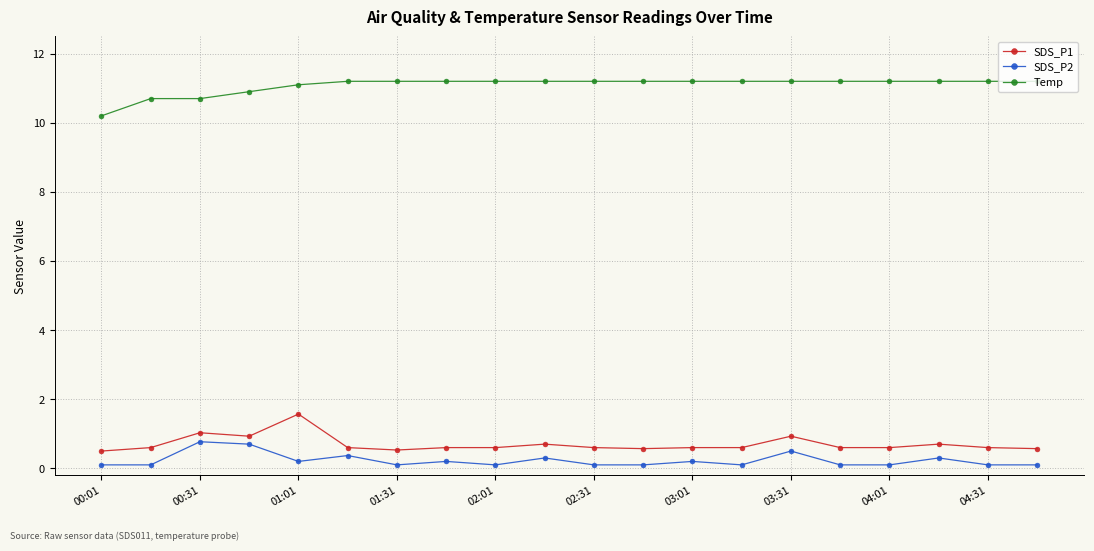

Rank the series by their maximum value, from lowest to highest.

SDS_P2, SDS_P1, Temp